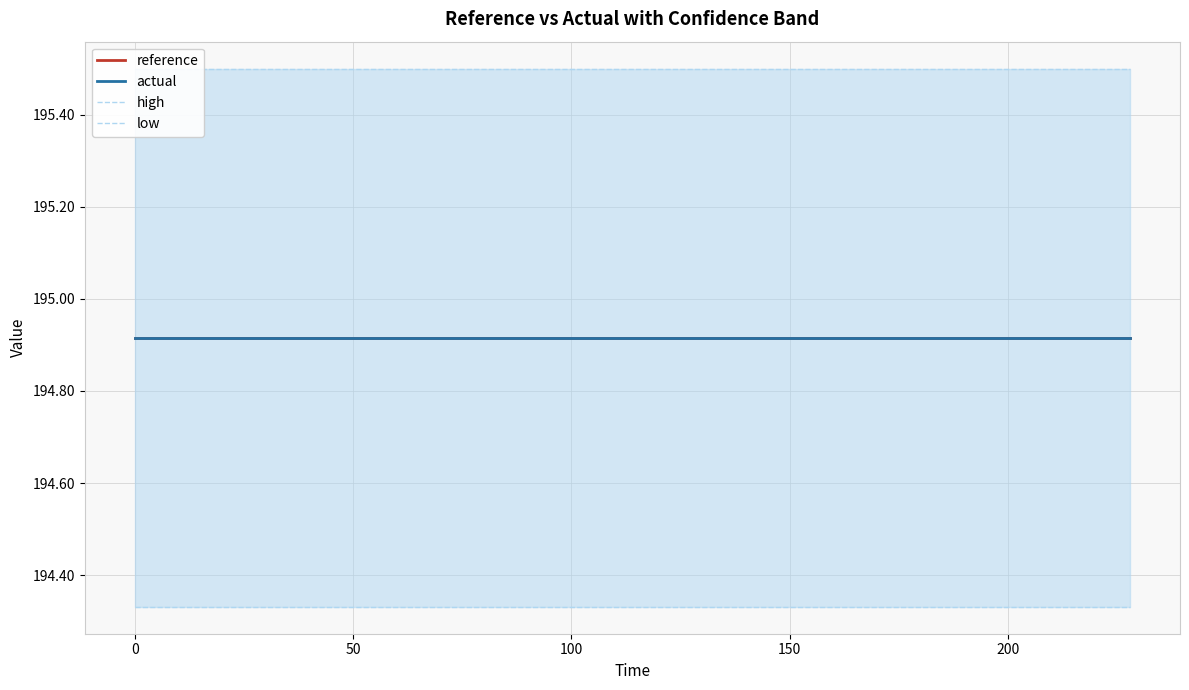

What is the average value of the reference series?

194.9